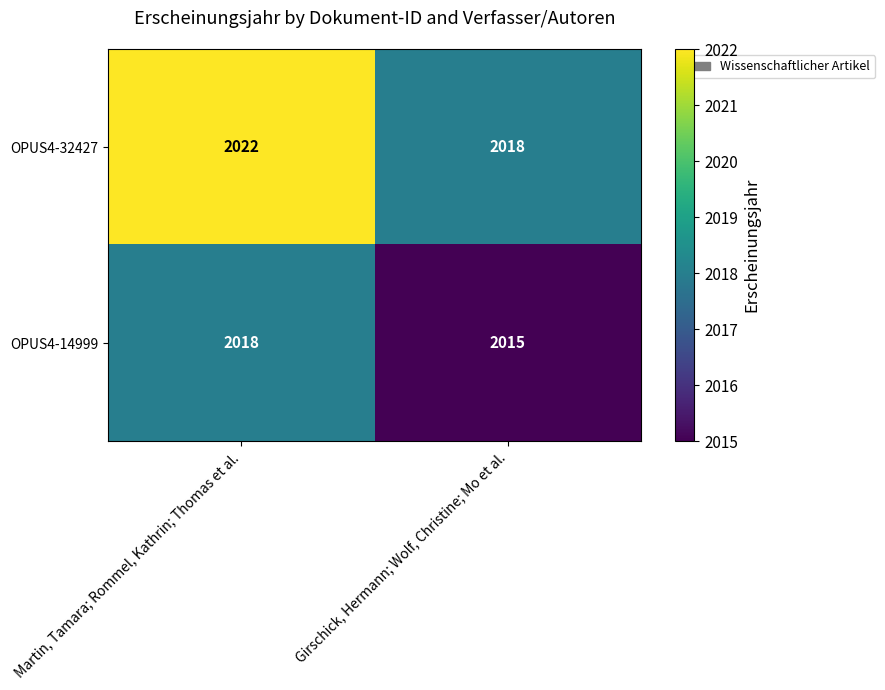

Is it true that OPUS4-32427 equals 786 at Martin, Tamara; Rommel, Kathrin; Thomas et al.?

False